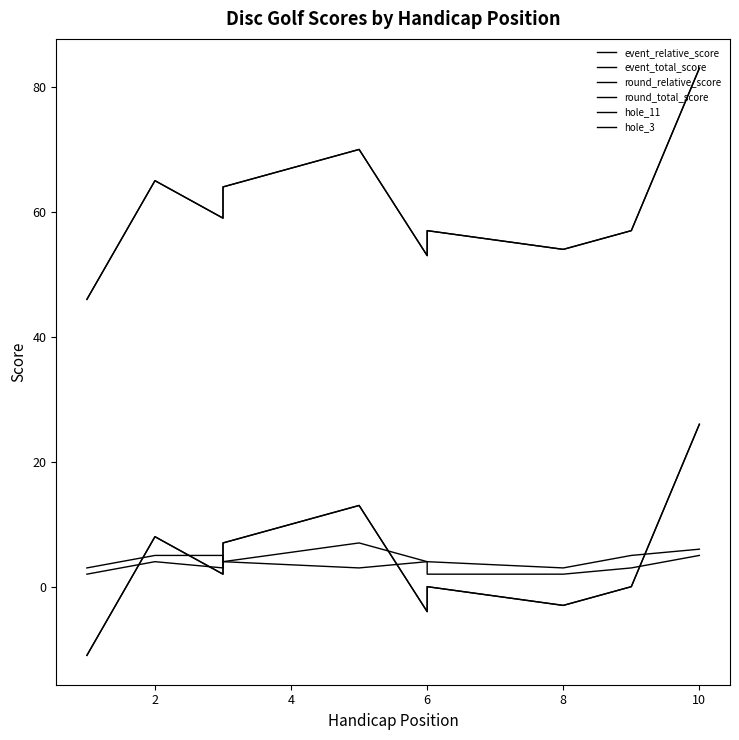

What is the greatest value displayed?

83